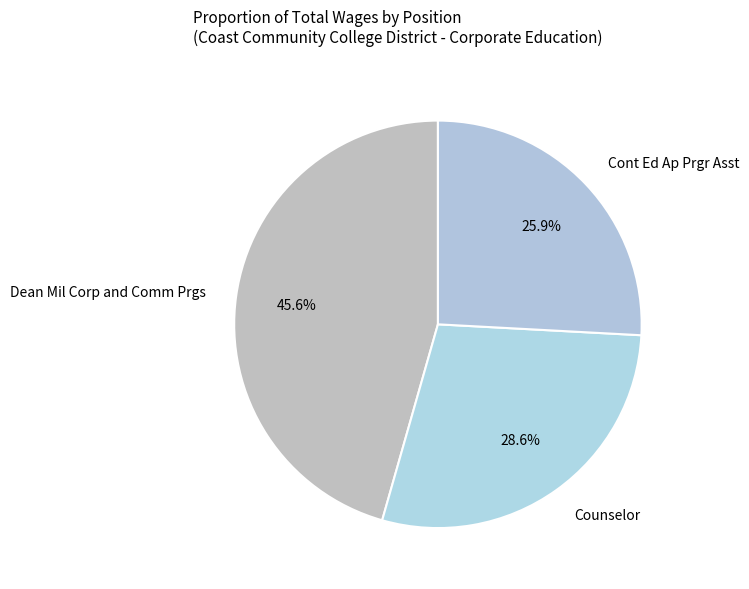

Which category has the smallest portion of the pie?

Cont Ed Ap Prgr Asst